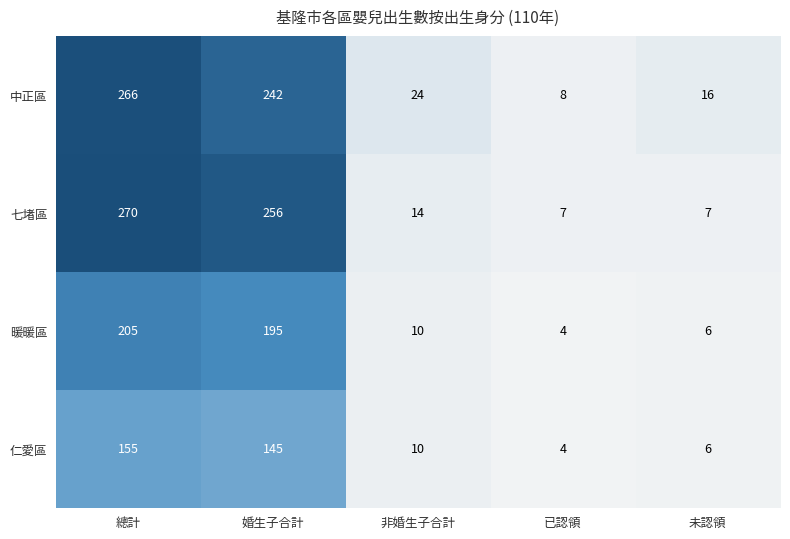

Rank the series by their maximum value, from lowest to highest.

仁愛區, 暖暖區, 中正區, 七堵區